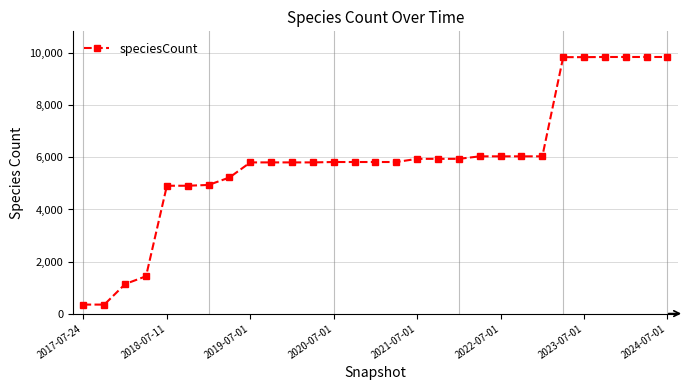

What is the smallest value displayed?

345